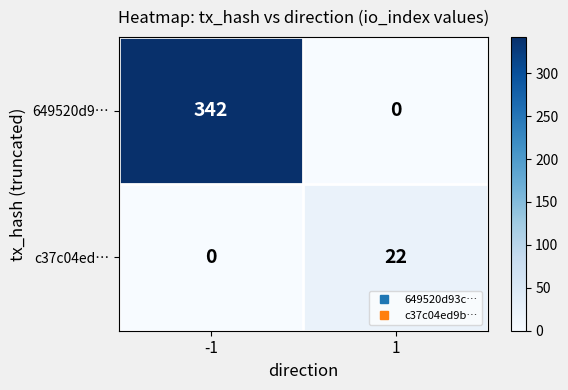

What is the spread (max minus min) of values at -1?

342